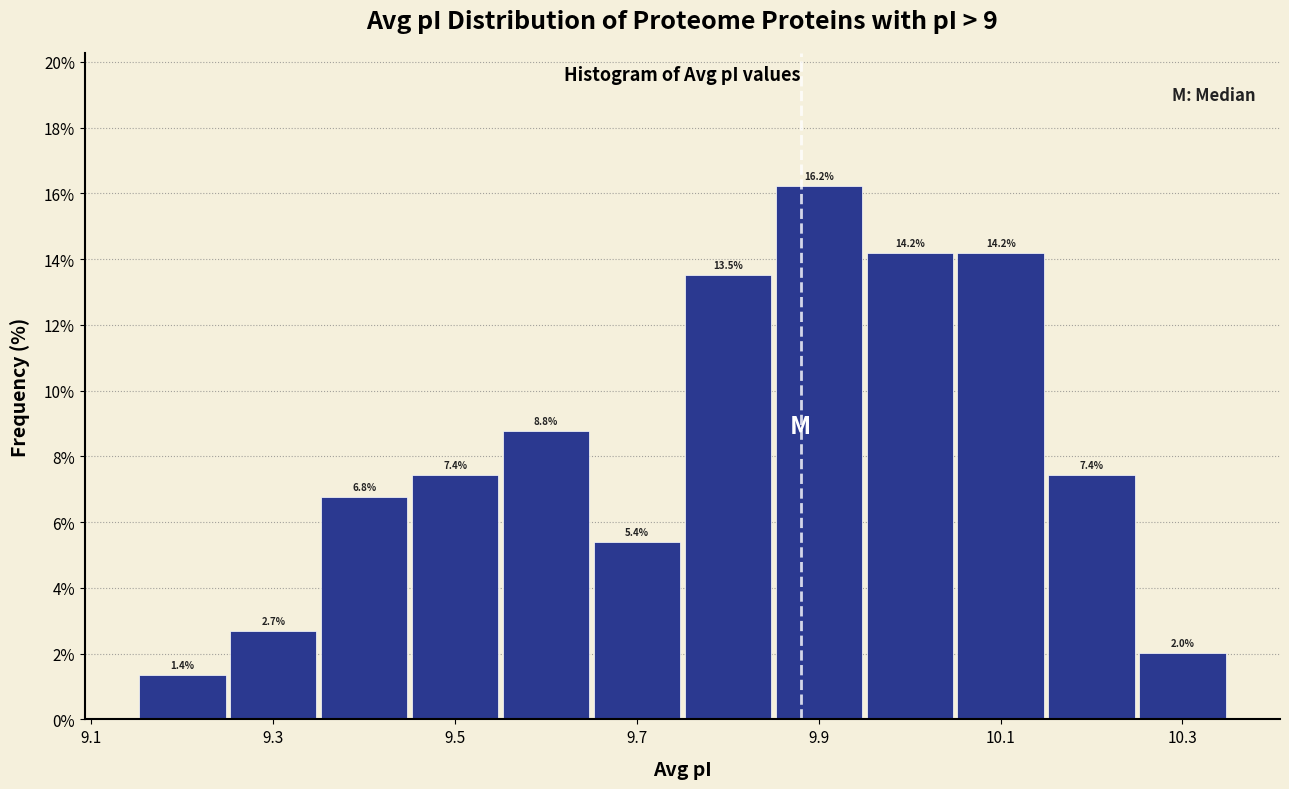

Reading left to right, transcribe this chart: for each bar, give the range it covers on the x-axis and its height. The bar edges are not printed on the chart, so give them approximately, as read against the axis.

9.15 to 9.25: 1.4
9.25 to 9.35: 2.7
9.35 to 9.45: 6.8
9.45 to 9.55: 7.4
9.55 to 9.65: 8.8
9.65 to 9.75: 5.4
9.75 to 9.85: 13.5
9.85 to 9.95: 16.2
9.95 to 10.05: 14.2
10.05 to 10.15: 14.2
10.15 to 10.25: 7.4
10.25 to 10.35: 2.0